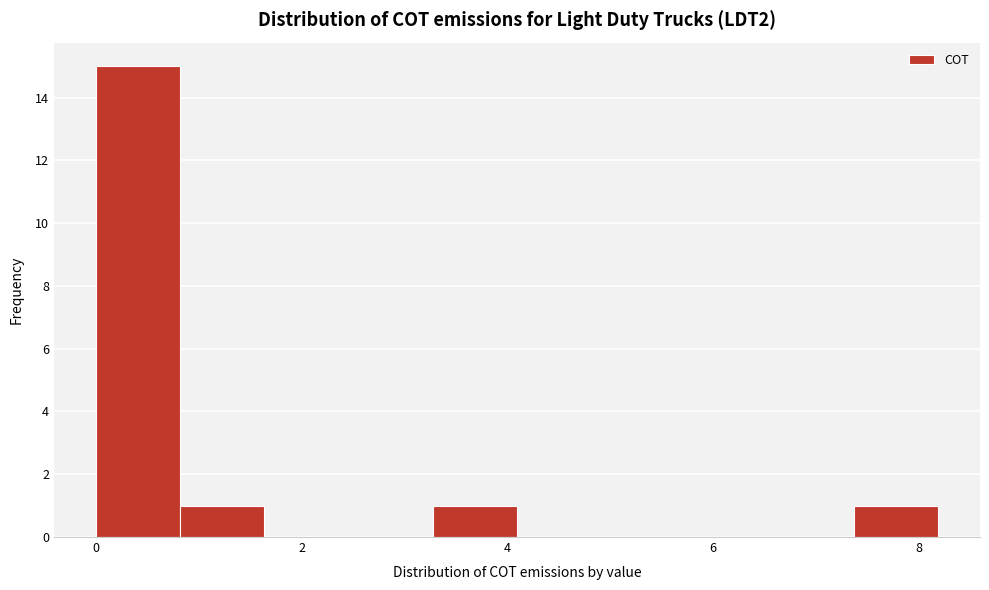

How tall is the bar that spans 0.0 to 0.8 on the x-axis? Neither the bar edges nor the heights are printed on the chart, so give them approximately, as read against the axes.

15